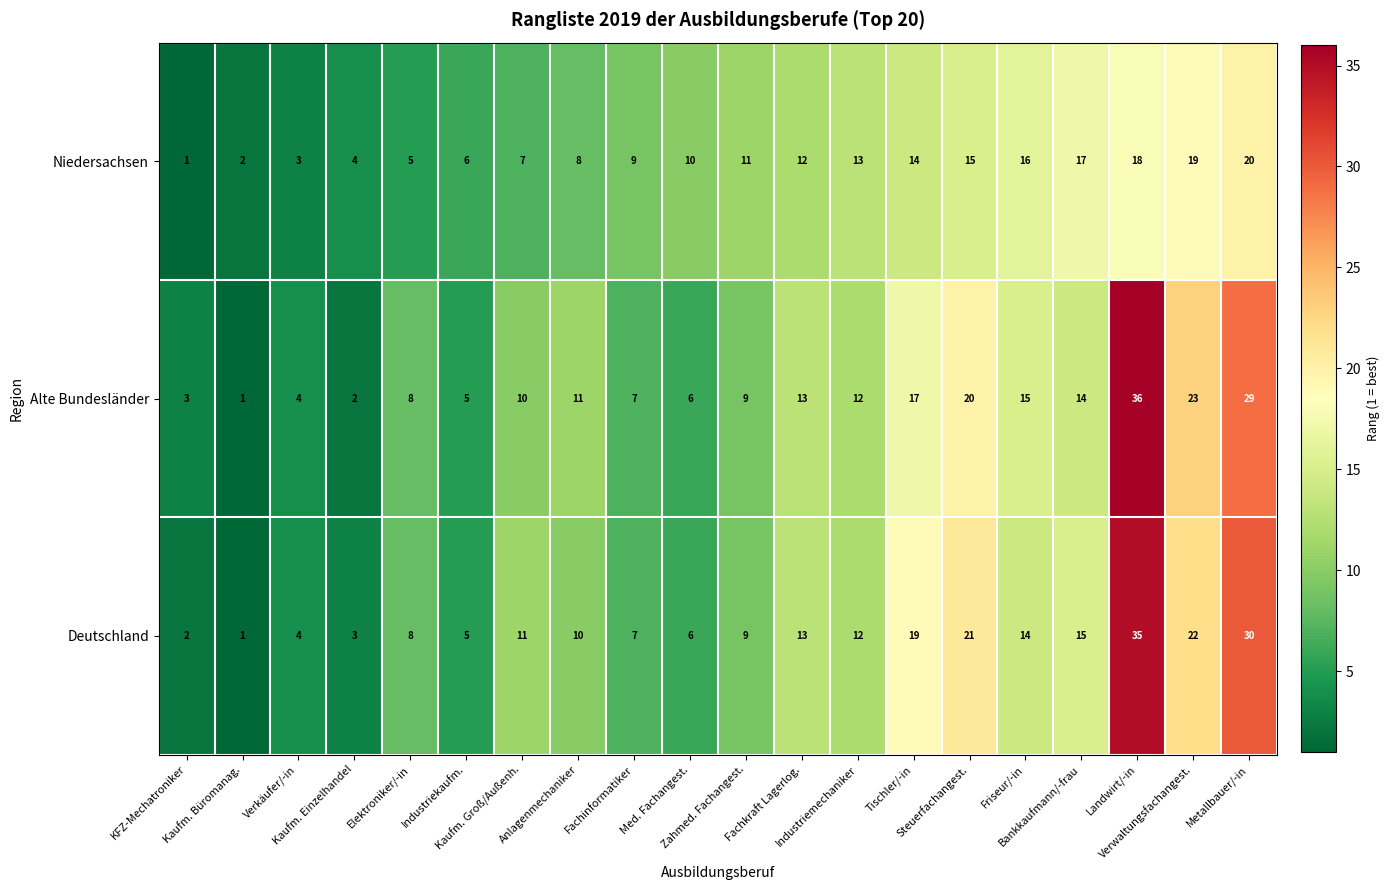

What is the spread (max minus min) of values at KFZ-Mechatroniker?

2